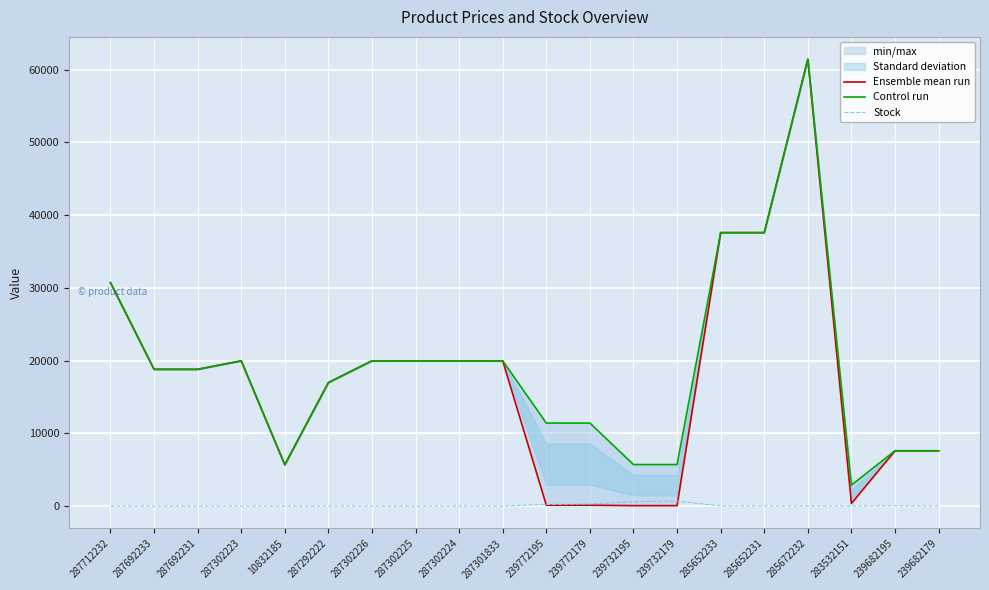

What is the spread (max minus min) of values at 287692233?

18796.8